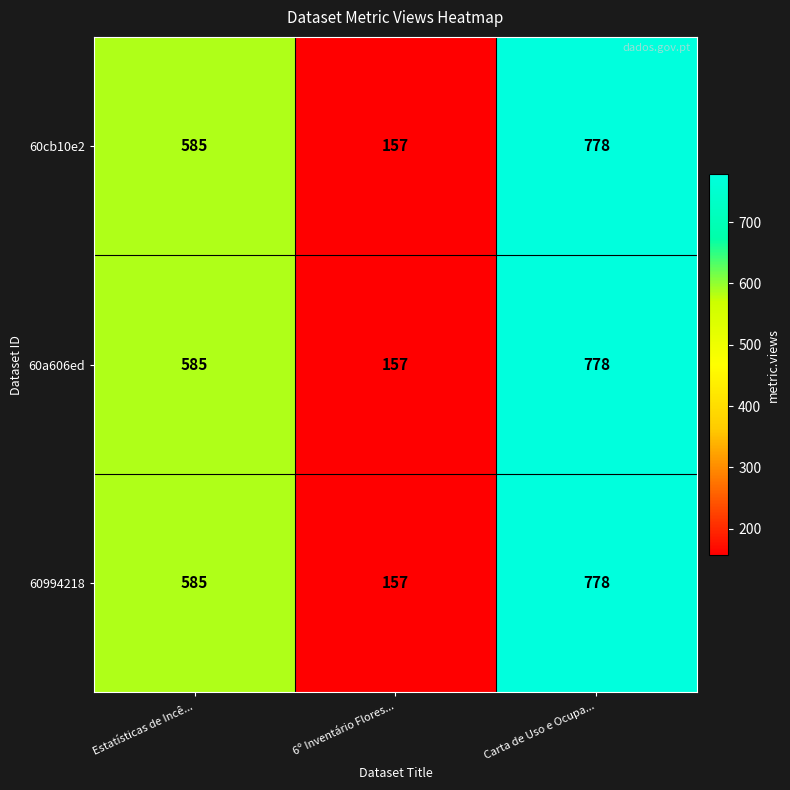

How many 60cb10e2 values are between 157 and 778?

3